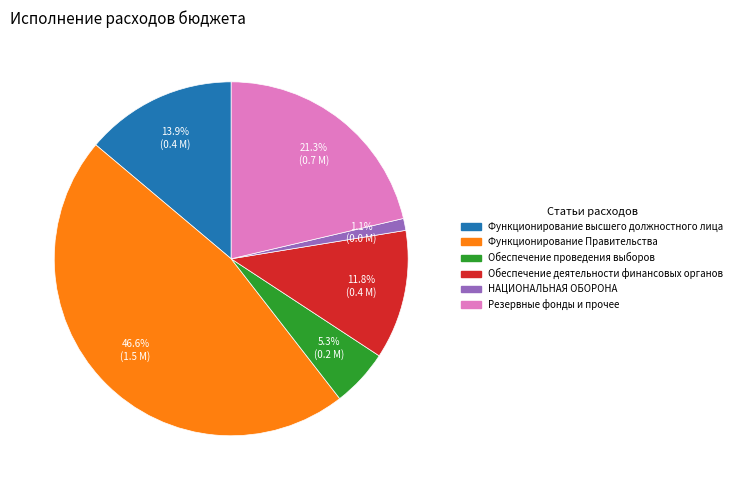

Which slice is the largest?

Функционирование Правительства